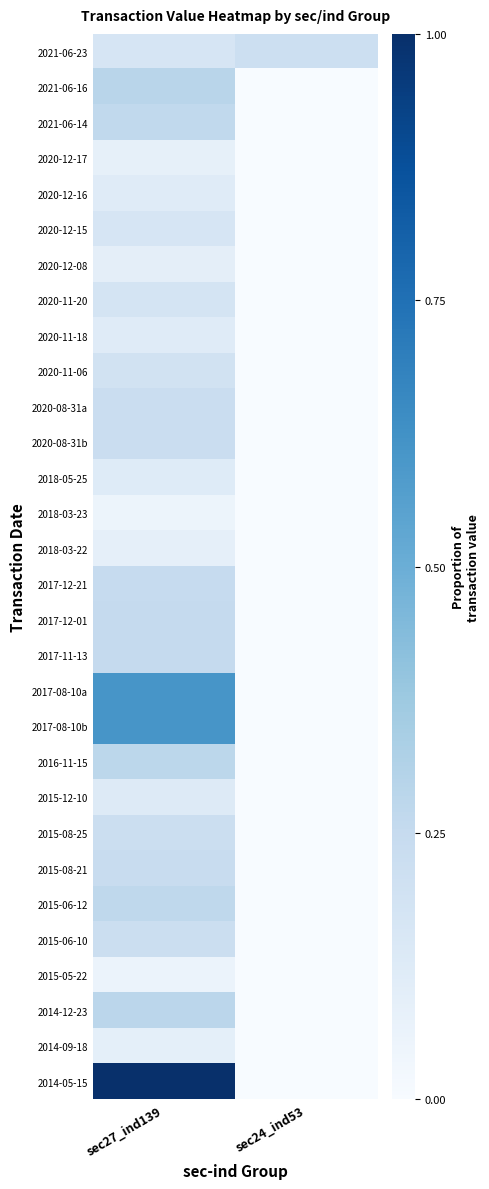

How many series are shown in this chart?

30